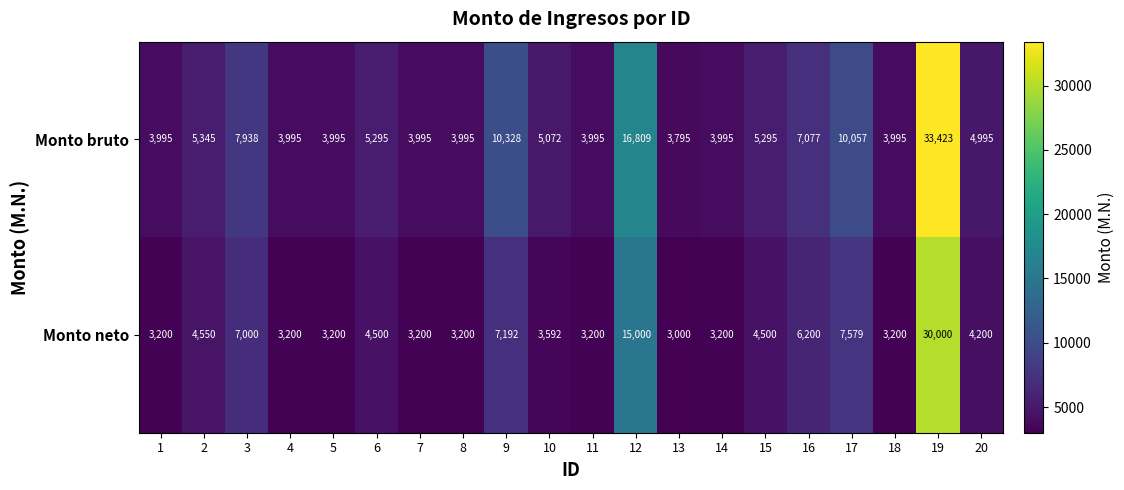

How many data points in Monto neto are less than 4200?

10